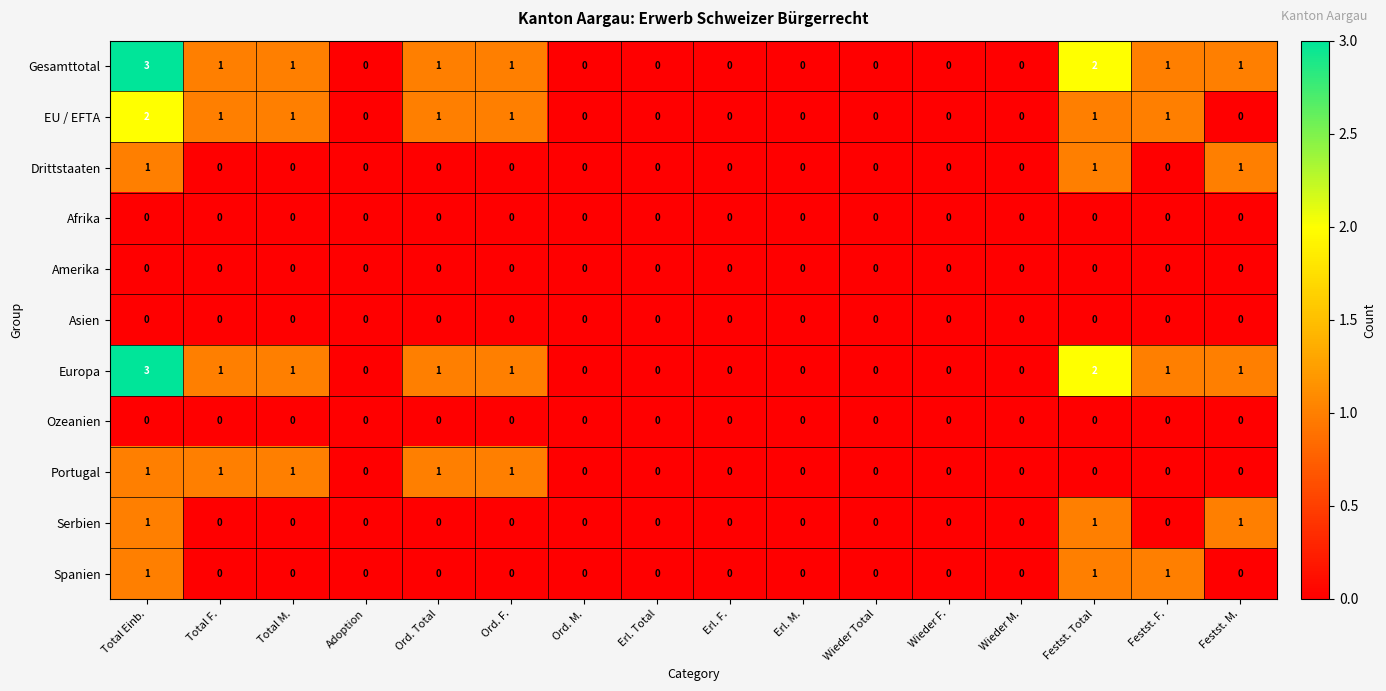

What is the sum of all Portugal values?

5